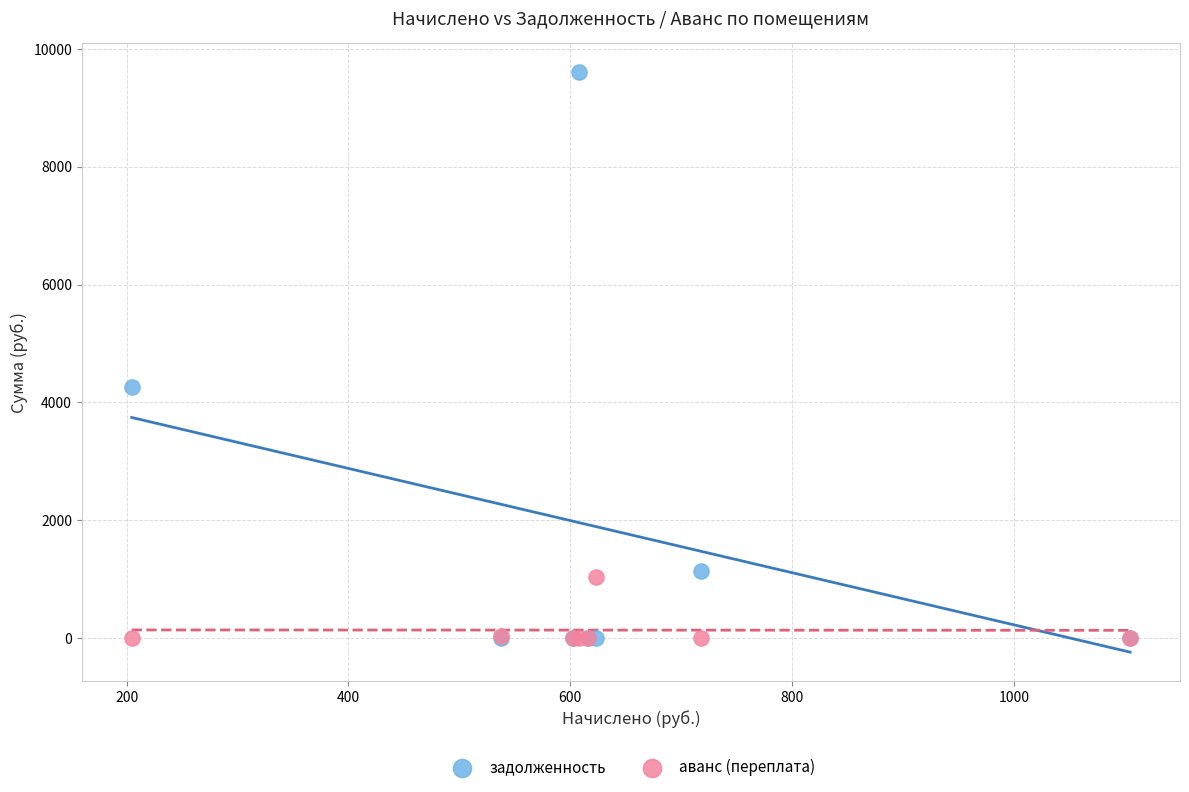

In the задолженность series, what Y value is closest to 4801?

4266.3